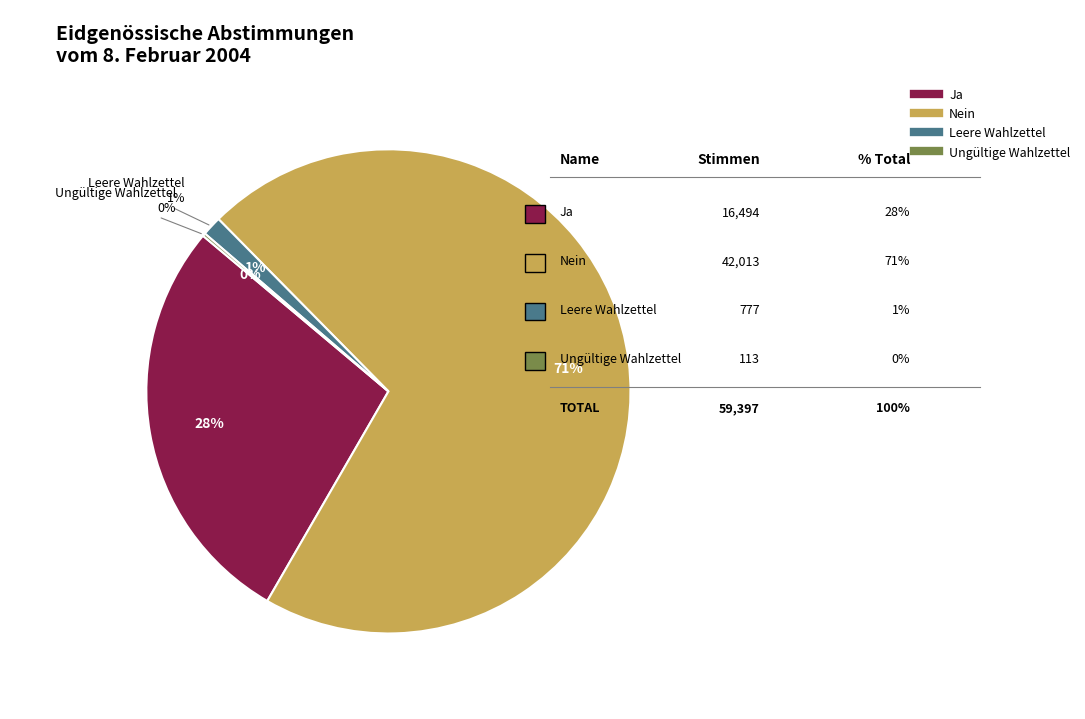

Rank the categories by value from lowest to highest.

Ungültige Wahlzettel, Leere Wahlzettel, Ja, Nein